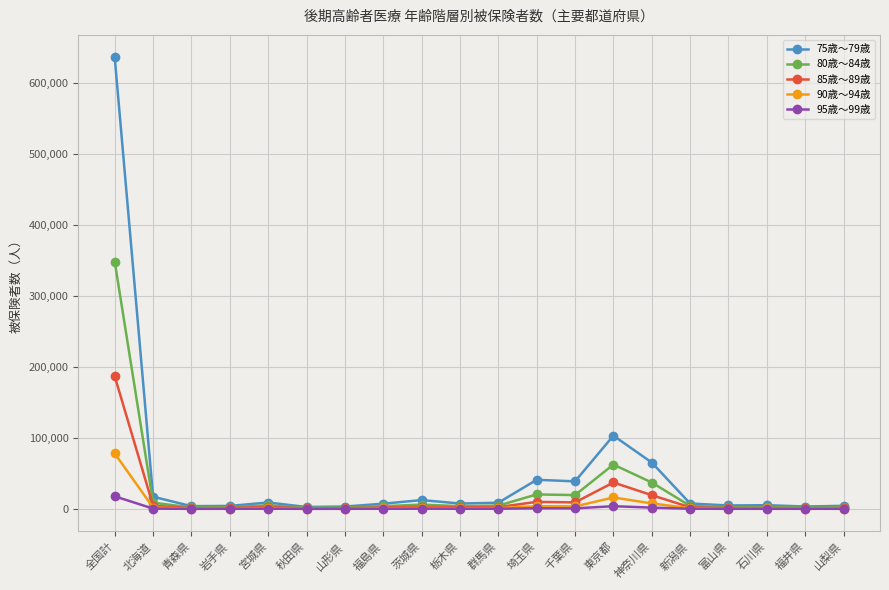

Which series has the widest spread of values?

75歳～79歳